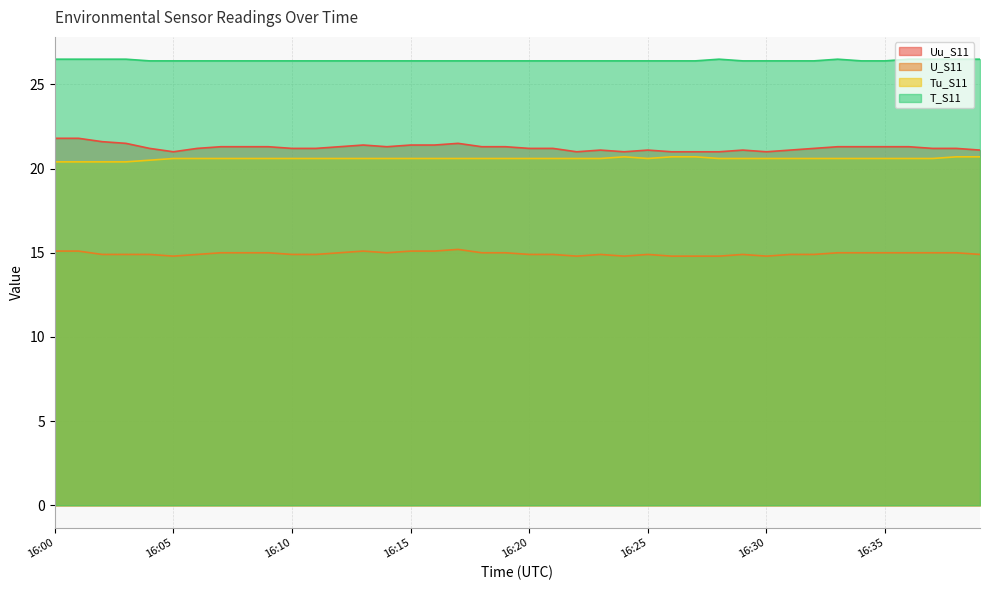

Count the T_S11 values in the range 26 to 27.

40